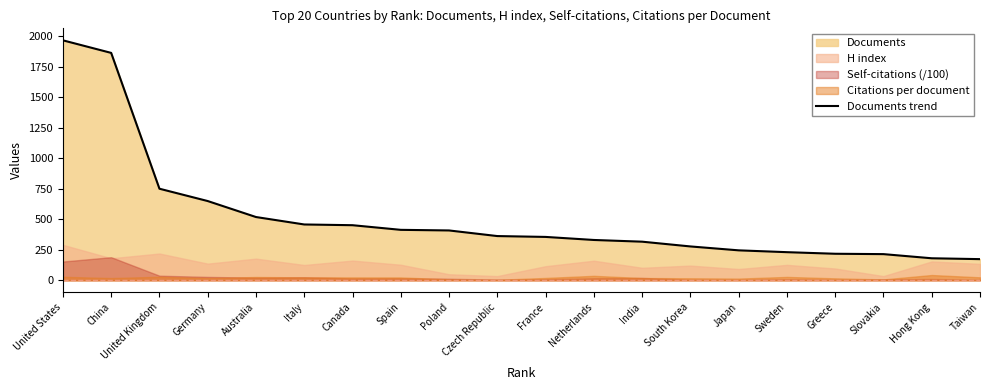

Count the number of values greater than 362.

9